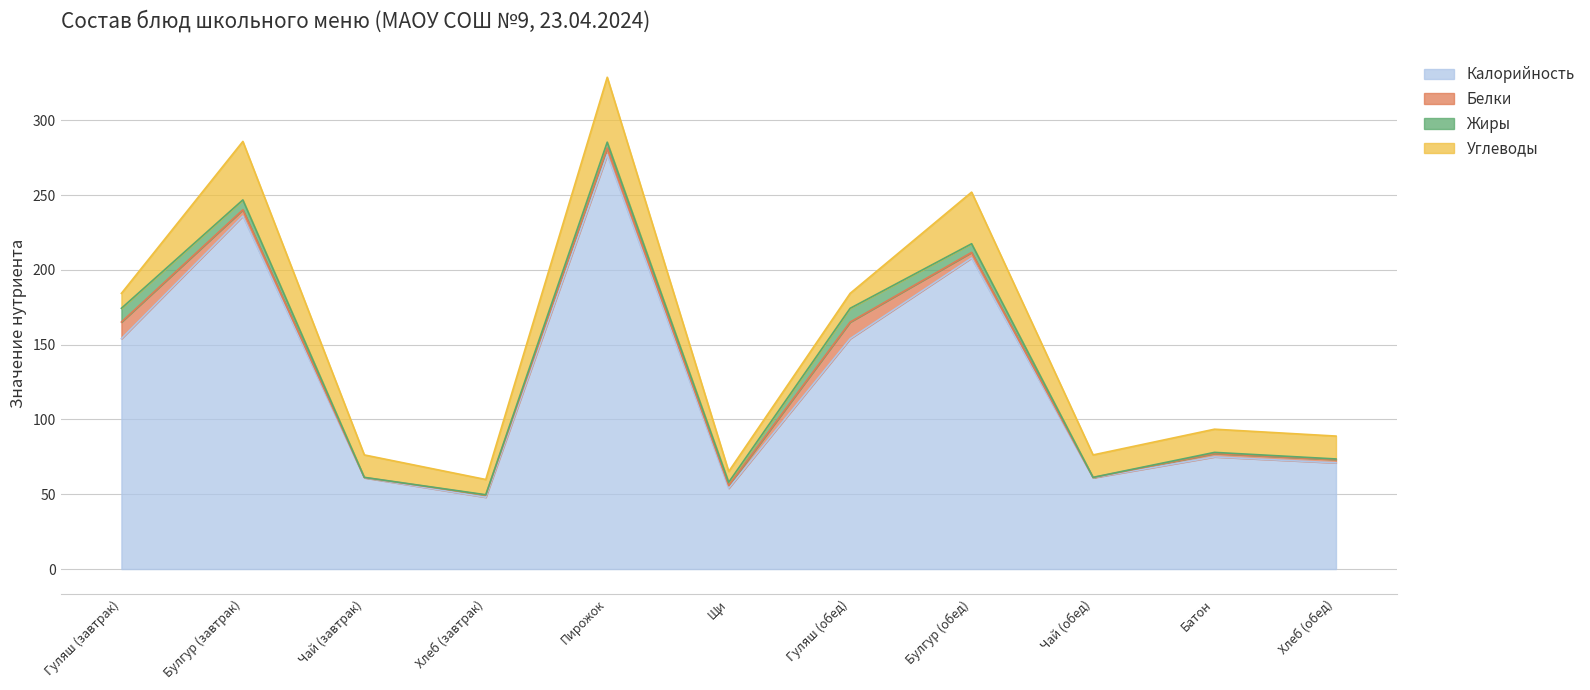

What position from the left is Пирожок?

5